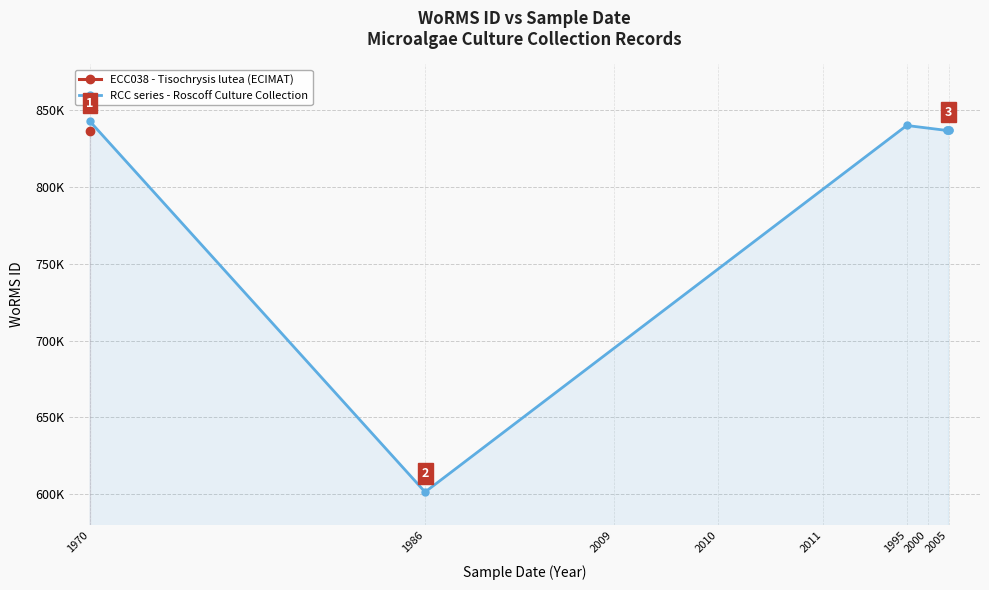

True or false: there are more than 1 points higher than both neighbors.

False